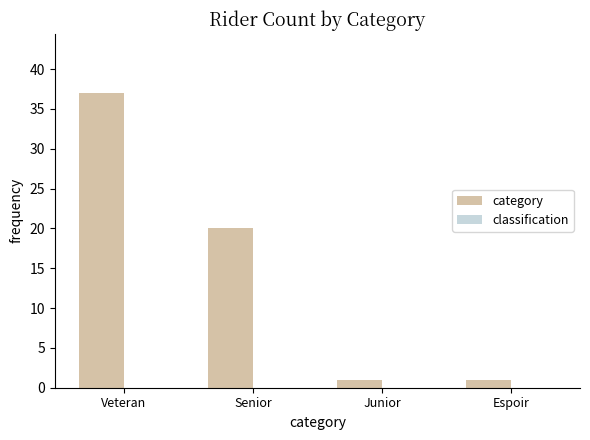

What position from the right is Espoir?

1